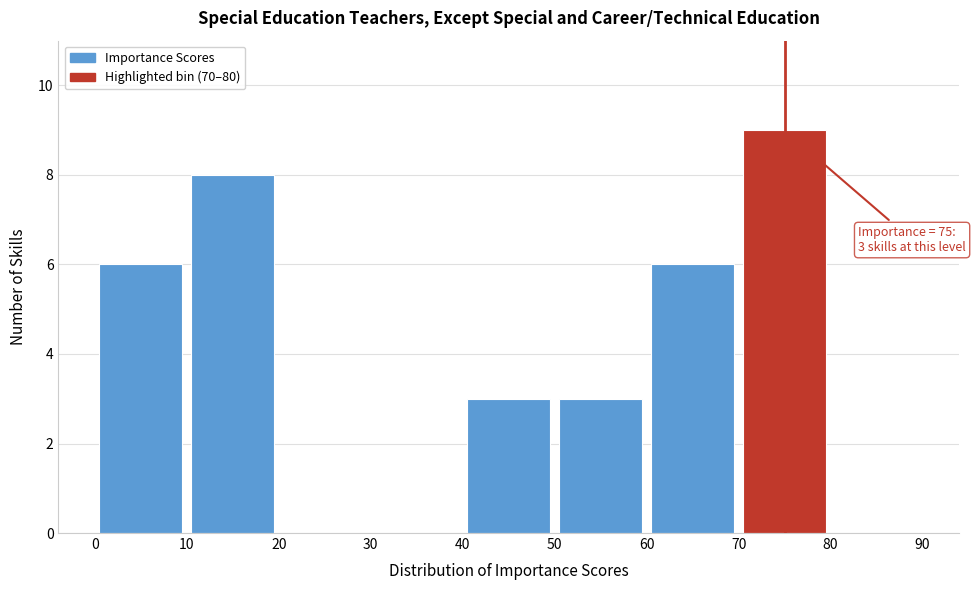

Over which range of the x-axis is the bar tallest?

70 to 80